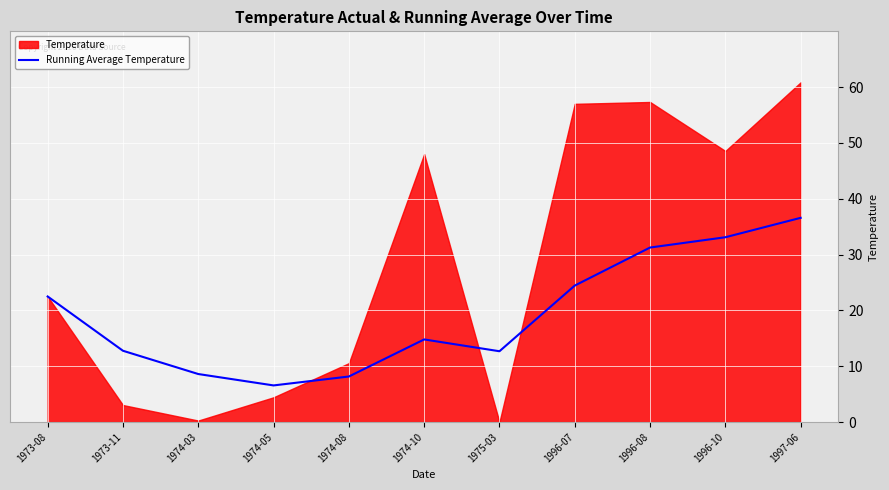

True or false: the data has more than 0 interior local peaks.

True